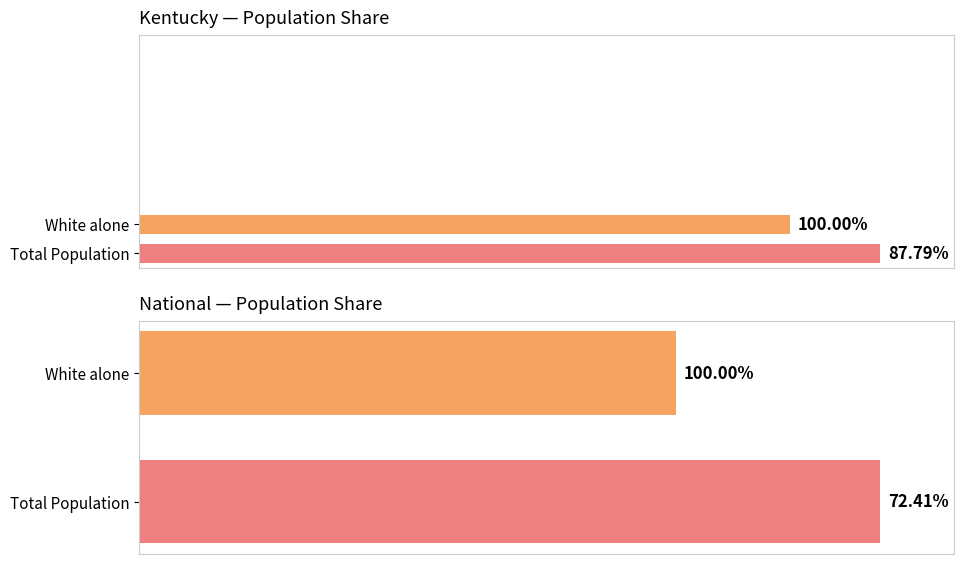

What is the value of the National bar at the 1st from the left?

72.4